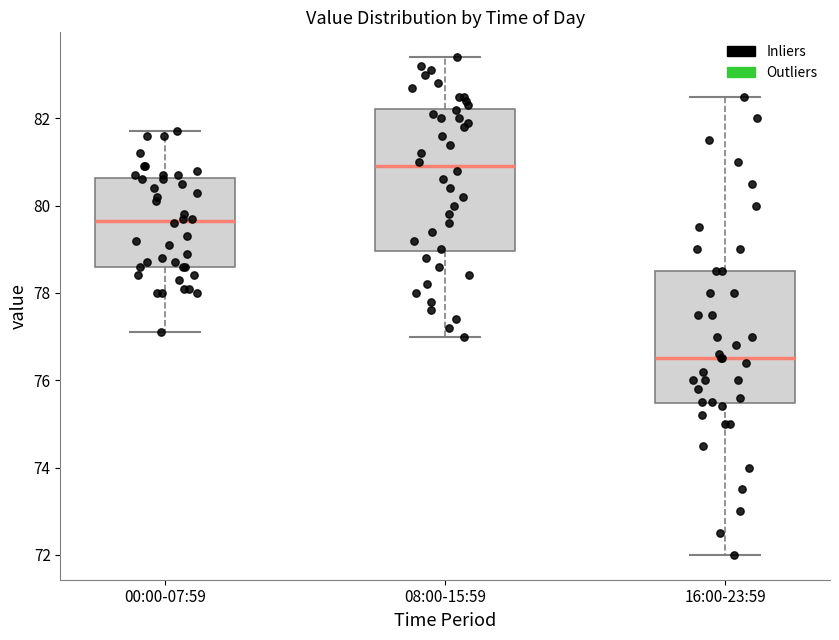

Which box's median line is the highest?

08:00-15:59